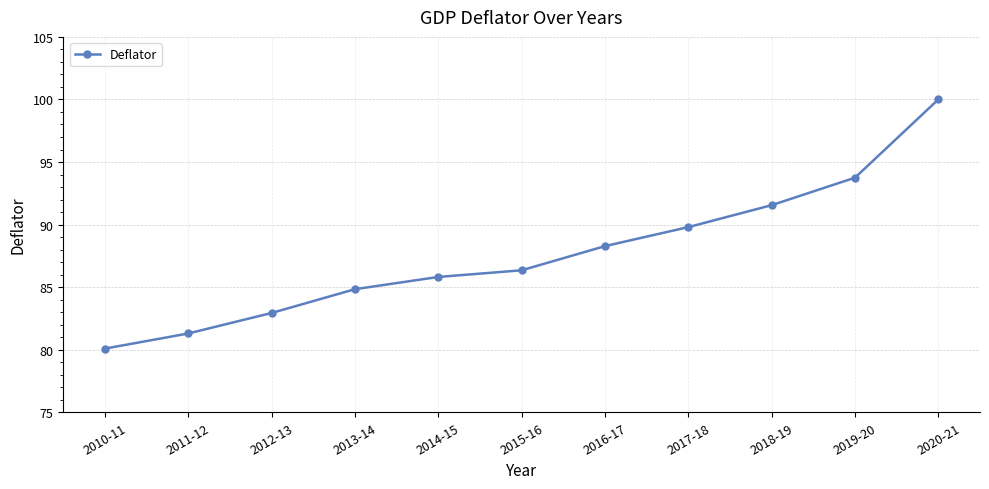

What is the approximate value at 2015-16?

86.3